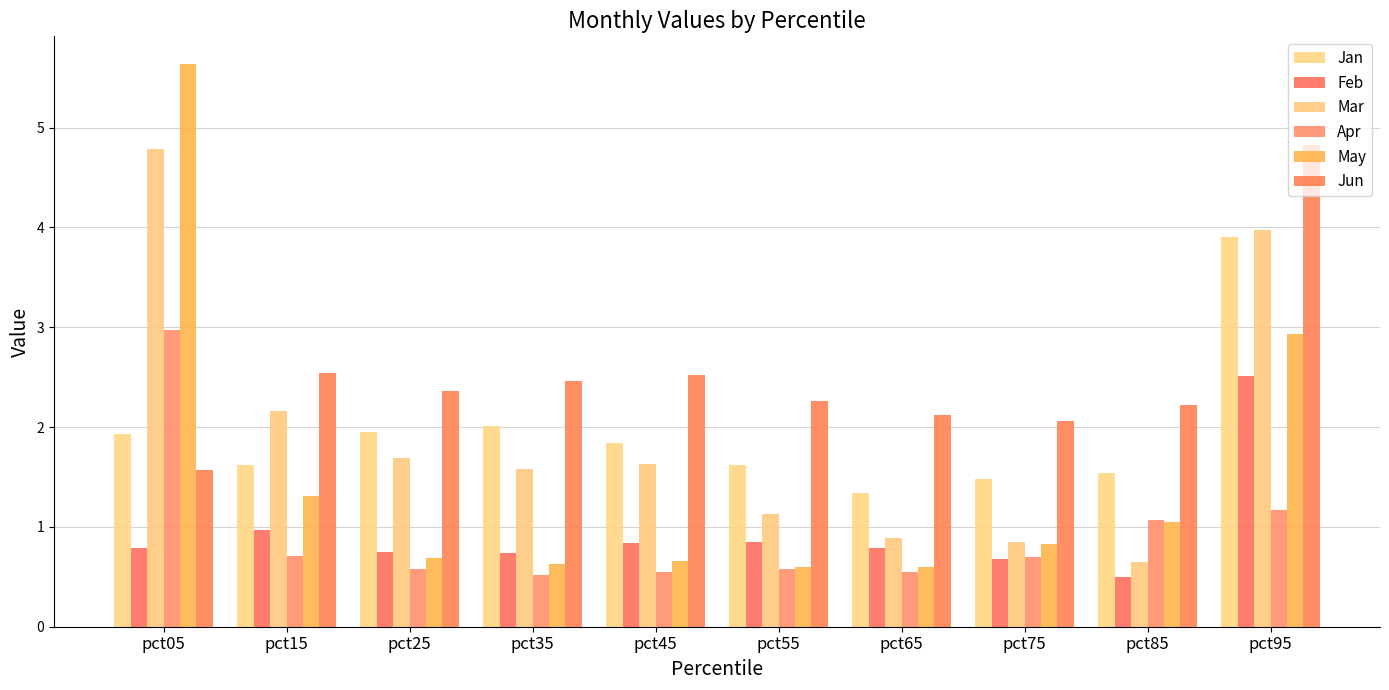

Is the value of Jun at pct85 greater than the value of May at pct35?

Yes